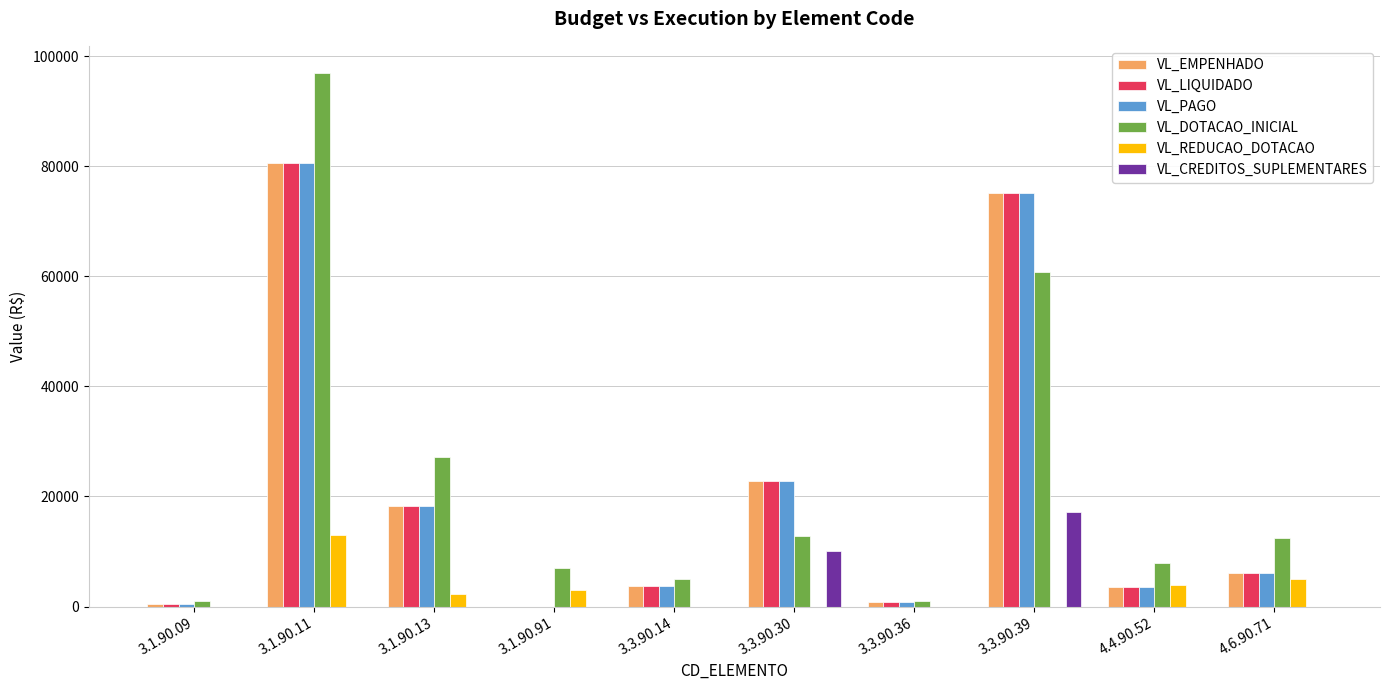

Is the value of VL_CREDITOS_SUPLEMENTARES at 3.1.90.11 greater than the value of VL_EMPENHADO at 4.6.90.71?

No